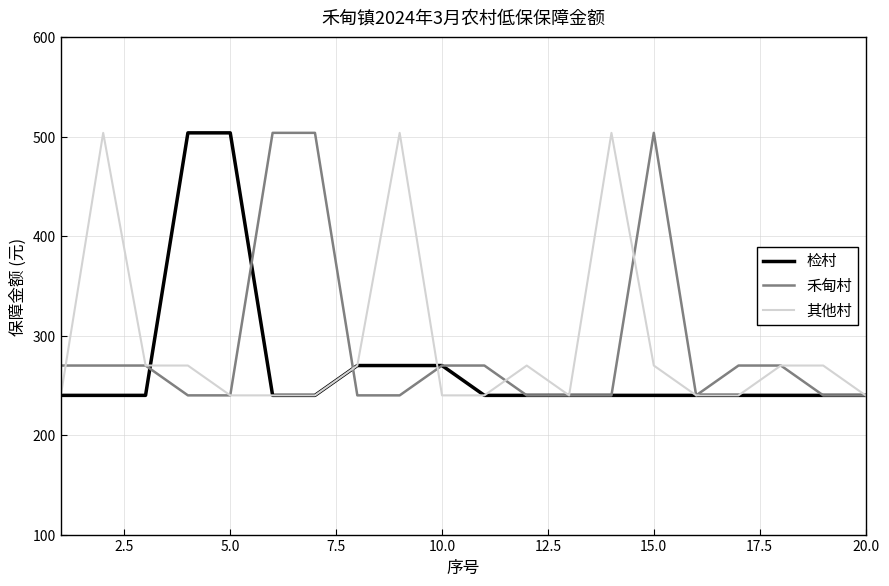

At how many categories does at least one series exceed 477?

8